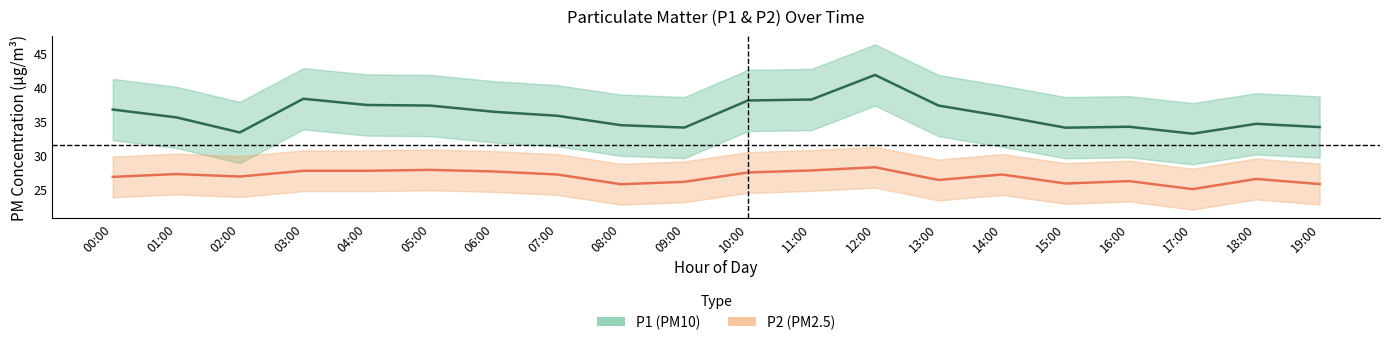

Is the value of P1 at 13:00 greater than the value of P2 at 01:00?

Yes